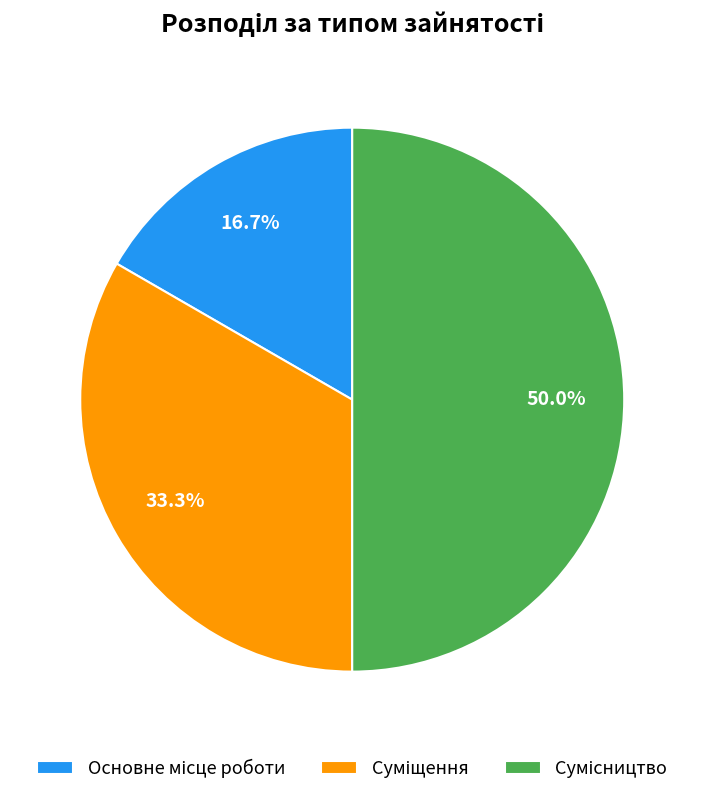

Is it true that Сумісництво is 41% of the pie?

False